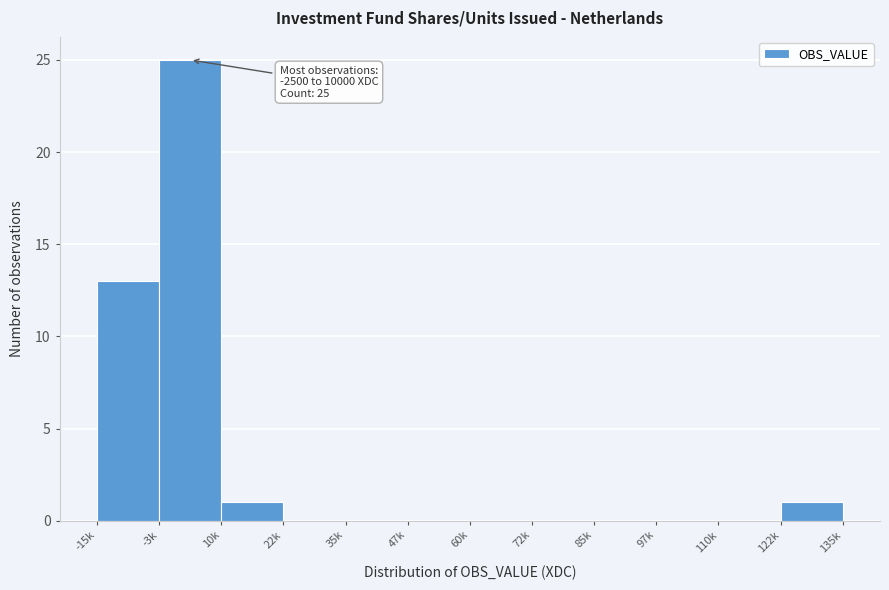

Reading left to right, list all the values displayed in this chart.

-15k=13	-3k=25	10k=1	22k=0	35k=0	47k=0	60k=0	72k=0	85k=0	97k=0	110k=0	122k=1